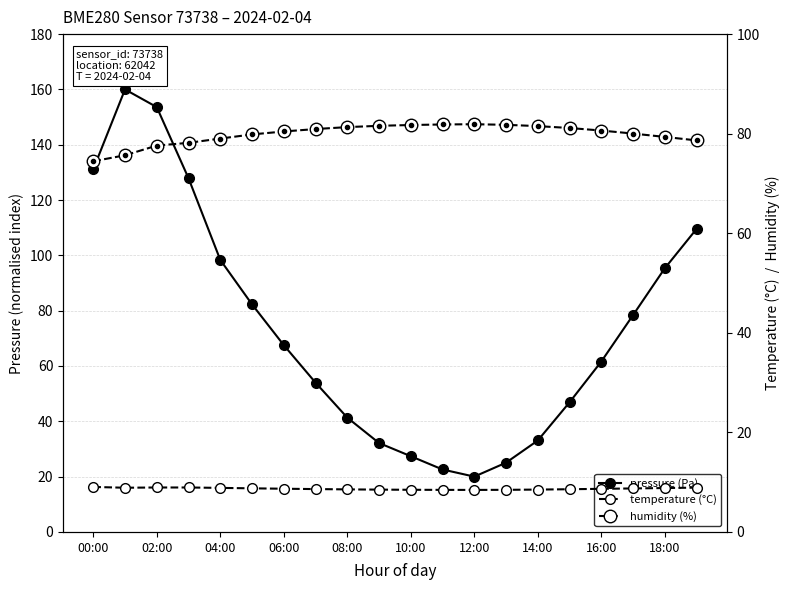

Reading right to left, list all the values displayed in this chart.

pressure (Pa): 109.6	95.3	78.4	61.6	46.9	33.1	25.0	20.0	22.6	27.4	32.2	41.3	54.0	67.5	82.3	98.4	127.9	153.6	160.0	131.1
temperature (°C): 8.9	8.8	8.7	8.7	8.6	8.5	8.5	8.4	8.4	8.5	8.5	8.6	8.6	8.7	8.8	8.8	8.9	8.9	8.9	9.0
humidity (%): 78.7	79.3	80.0	80.6	81.1	81.5	81.8	81.9	81.8	81.7	81.6	81.3	80.9	80.4	79.8	79.0	78.2	77.6	75.7	74.5